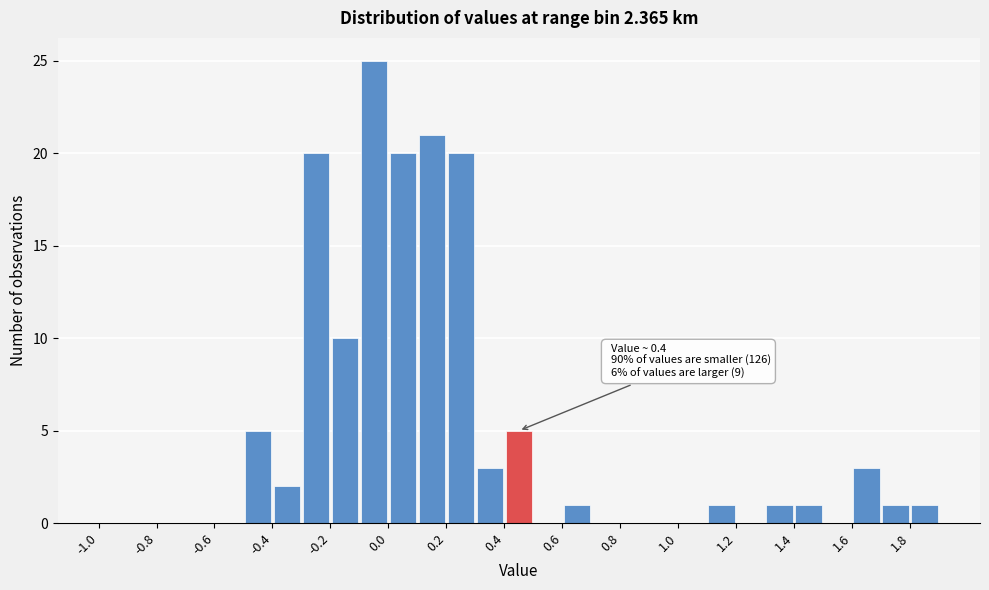

Which range on the x-axis has the tallest bar?

-0.1 to 0.0